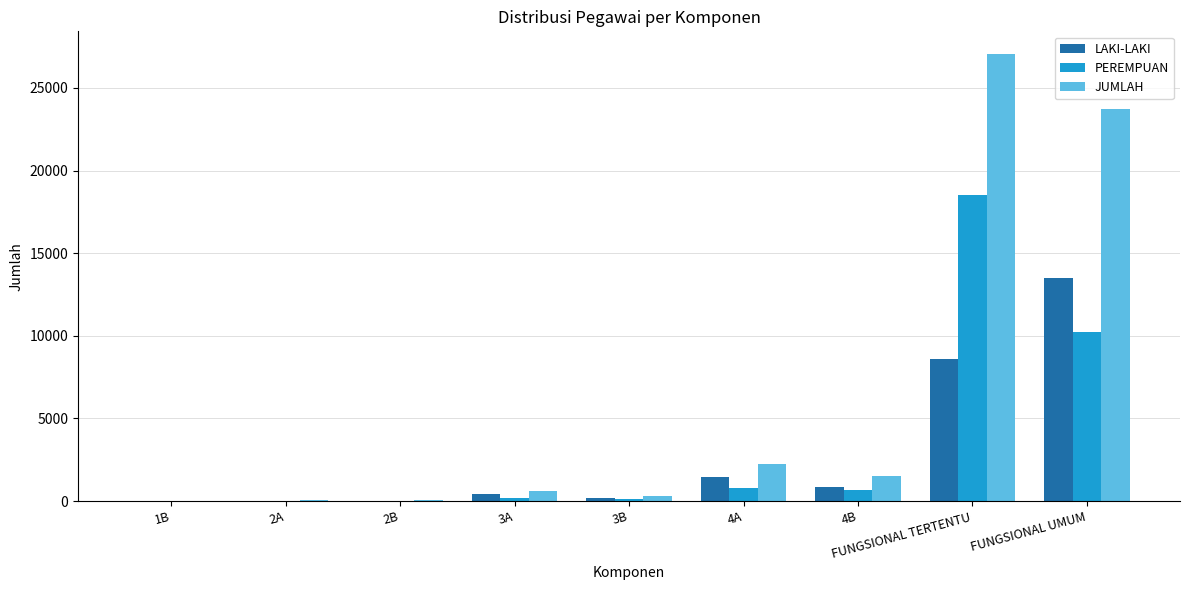

At which label is PEREMPUAN closest to 9247?

FUNGSIONAL UMUM